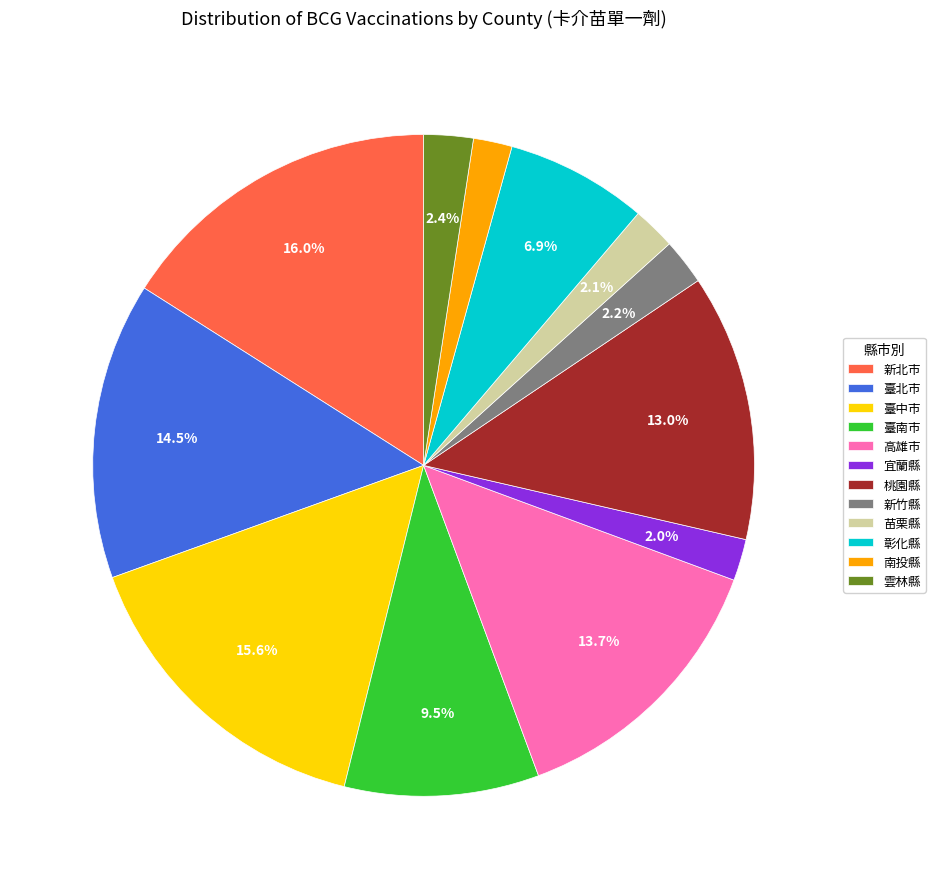

Which has a higher value, 雲林縣 or 彰化縣?

彰化縣